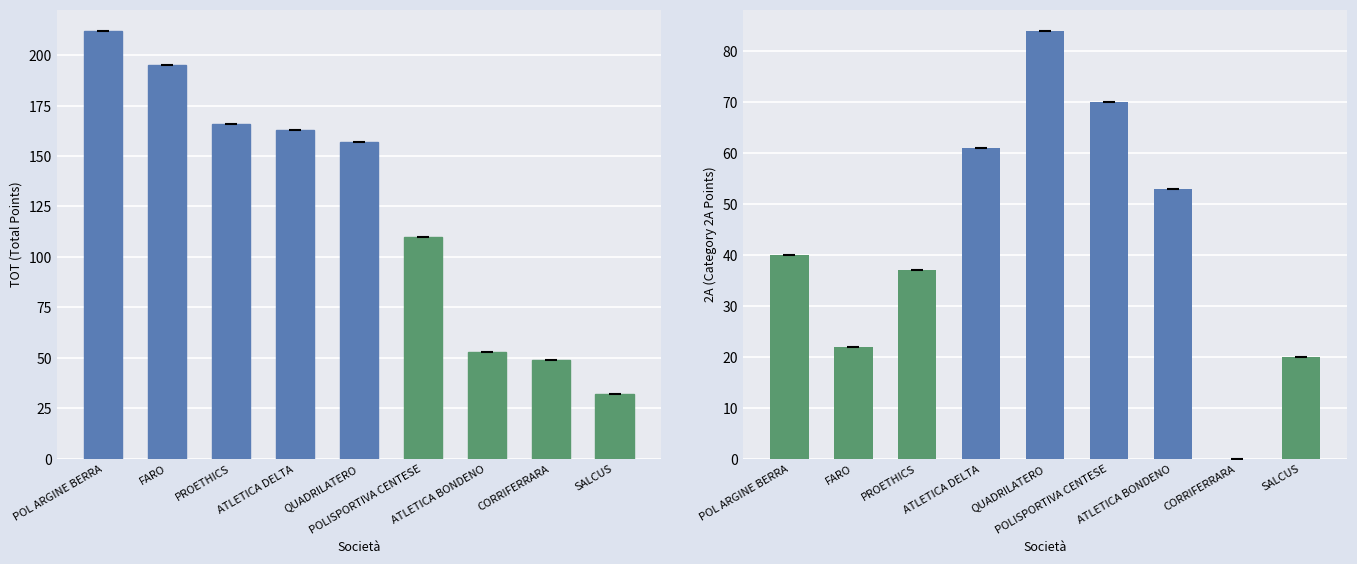

Rank the series by their average value, from highest to lowest.

TOT, 2A